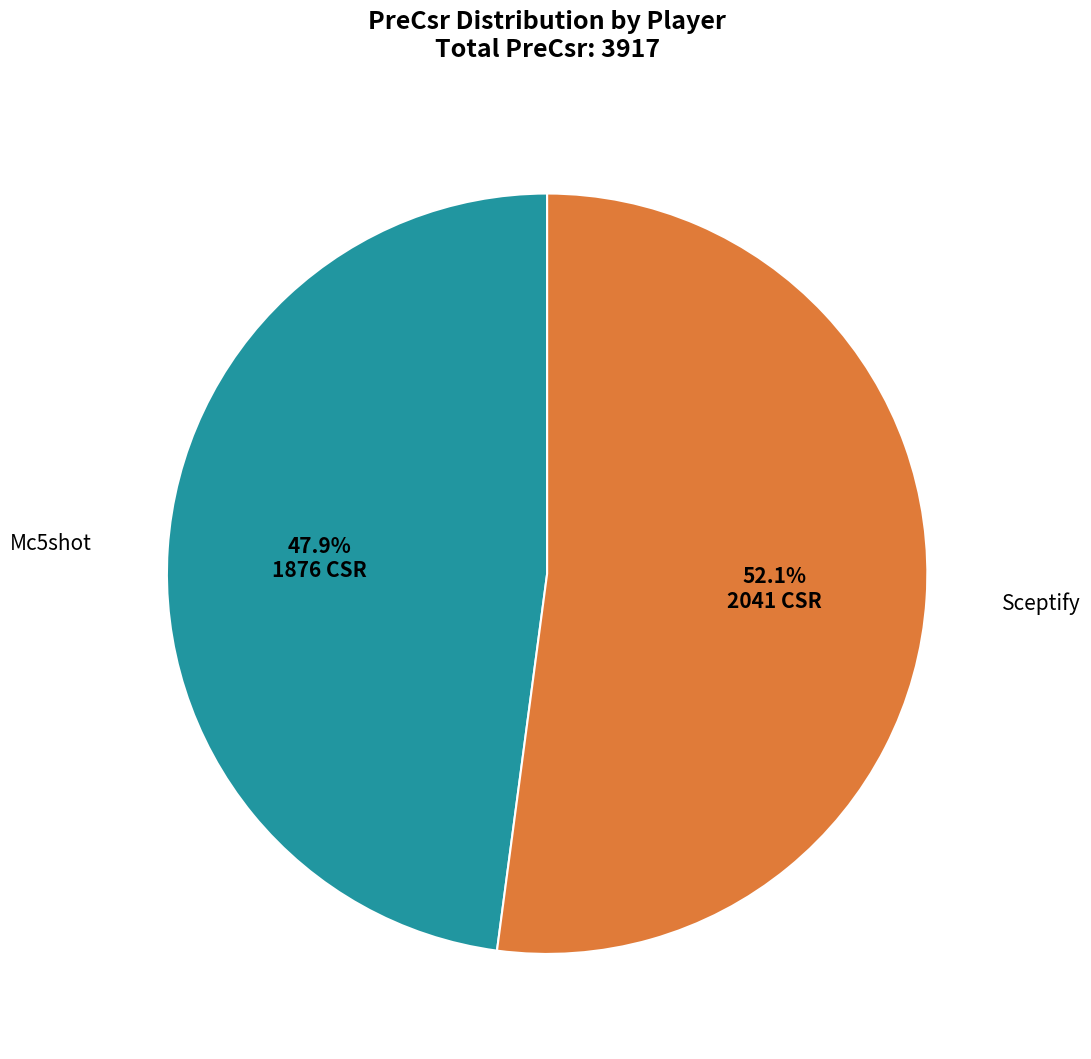

To the nearest percent, what is the combined percentage of Mc5shot and Sceptify?

100%